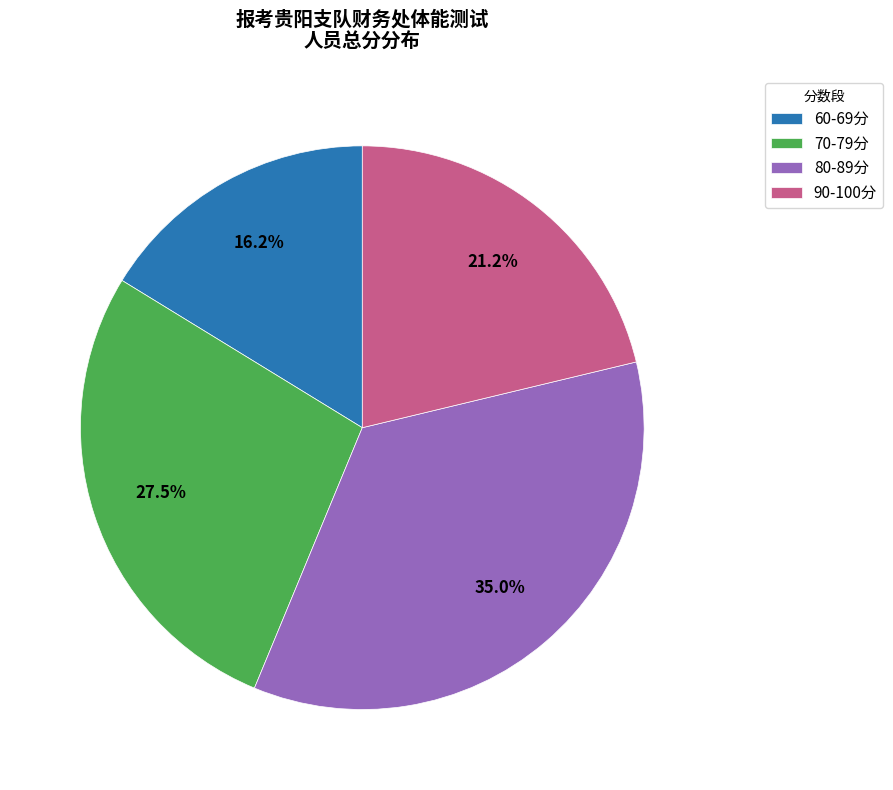

Which category has the smallest portion of the pie?

60-69分